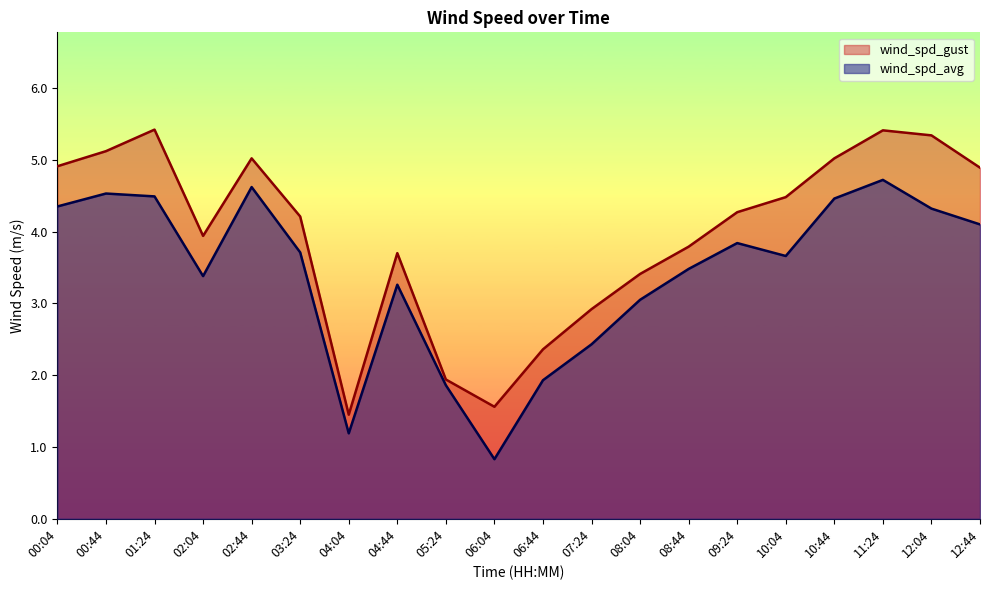

Reading left to right, extract all data points from this chart.

wind_spd_gust: 00:04=4.9	00:44=5.1	01:24=5.4	02:04=3.9	02:44=5.0	03:24=4.2	04:04=1.4	04:44=3.7	05:24=1.9	06:04=1.6	06:44=2.4	07:24=2.9	08:04=3.4	08:44=3.8	09:24=4.3	10:04=4.5	10:44=5.0	11:24=5.4	12:04=5.3	12:44=4.9
wind_spd_avg: 00:04=4.3	00:44=4.5	01:24=4.5	02:04=3.4	02:44=4.6	03:24=3.7	04:04=1.2	04:44=3.3	05:24=1.9	06:04=0.8	06:44=1.9	07:24=2.4	08:04=3.0	08:44=3.5	09:24=3.8	10:04=3.7	10:44=4.5	11:24=4.7	12:04=4.3	12:44=4.1